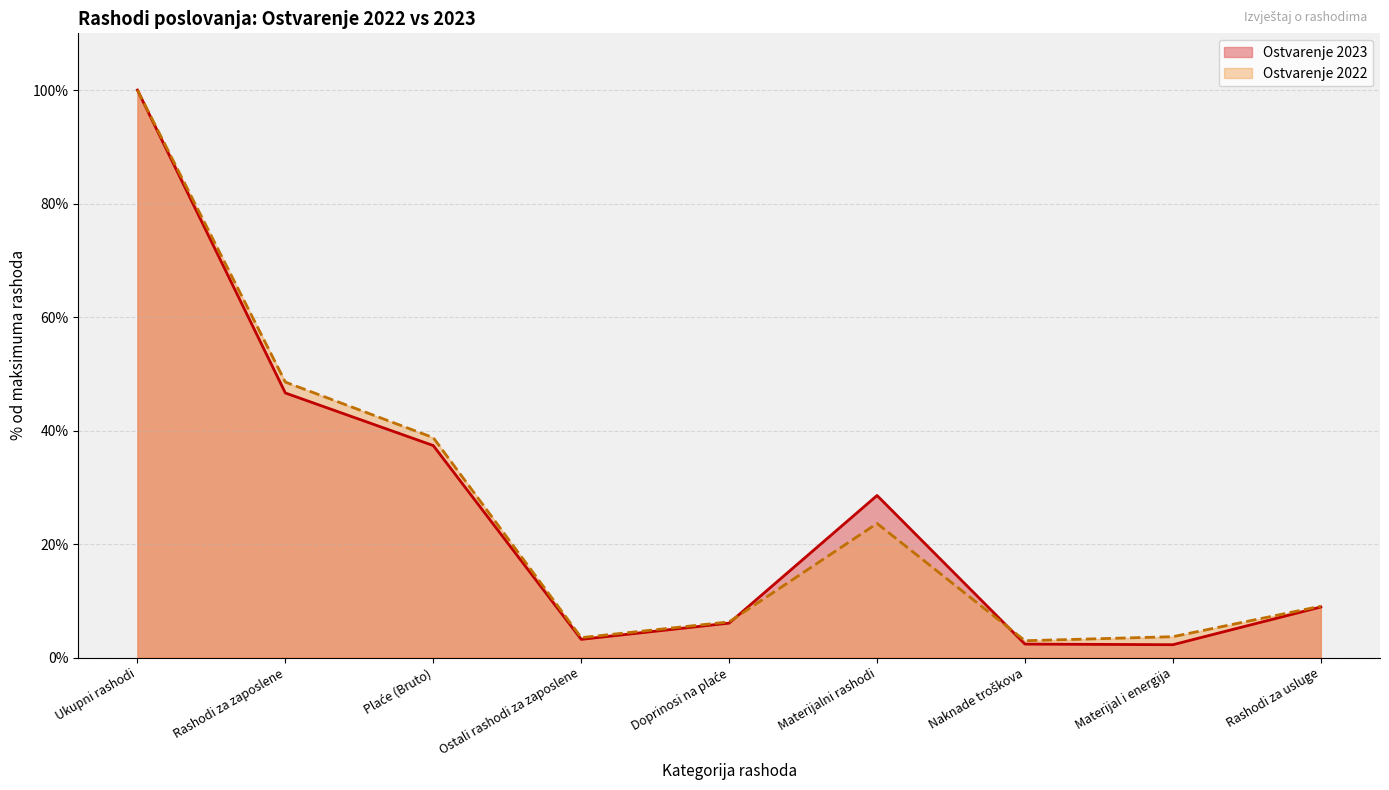

What is the sum of all Ostvarenje 2022 values?

236.4